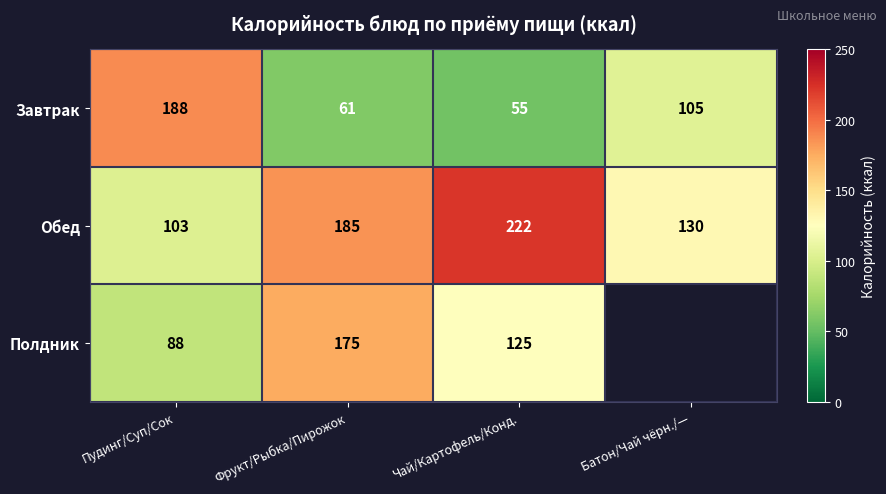

What is the approximate value of Обед at Батон/Чай чёрн./—, to the nearest 50?

150